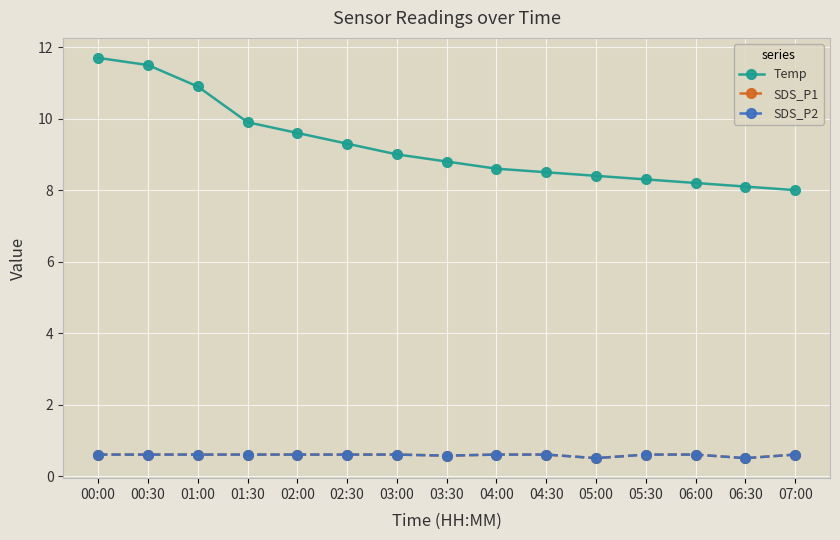

List the labels in order of SDS_P2 value, smallest first.

05:00, 06:30, 03:30, 00:00, 00:30, 01:00, 01:30, 02:00, 02:30, 03:00, 04:00, 04:30, 05:30, 06:00, 07:00